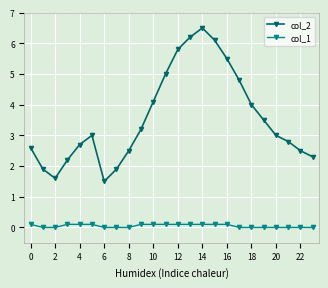

List the series in order of their overall mean, highest first.

col_2, col_1